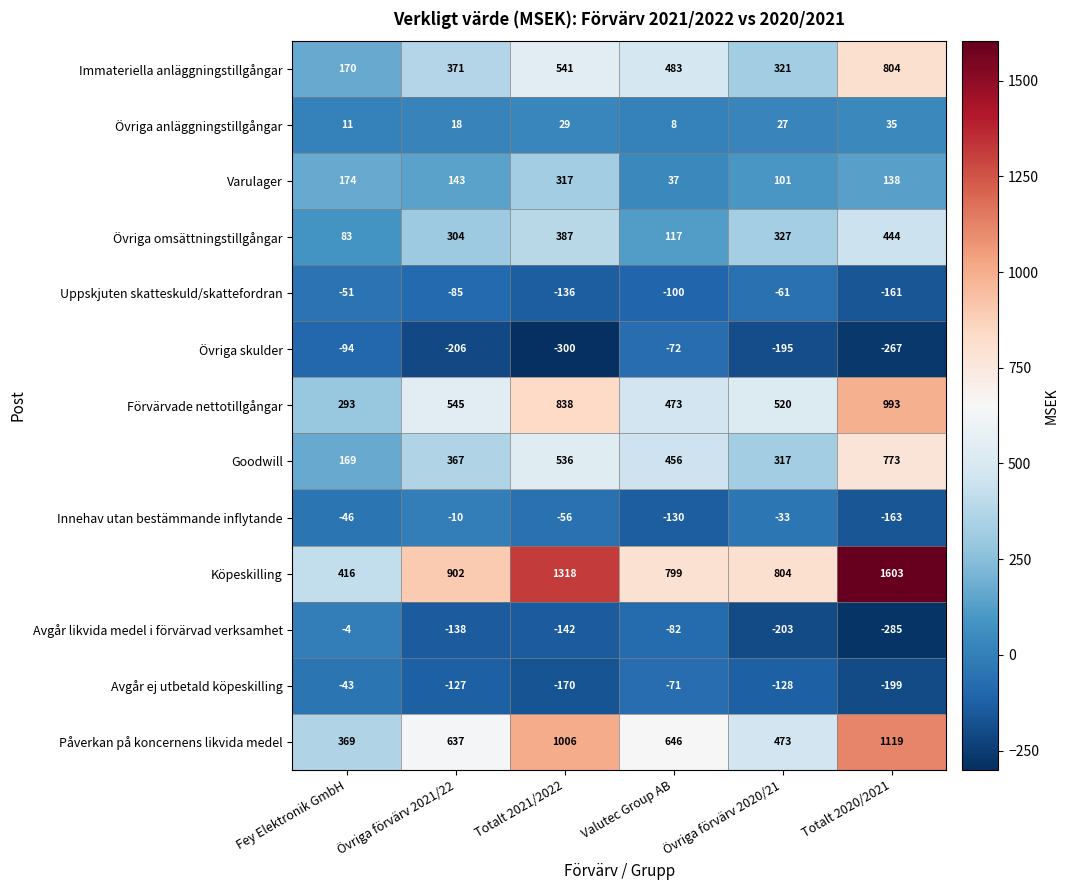

Where is Övriga skulder nearest to the value -186?

Övriga förvärv 2020/21